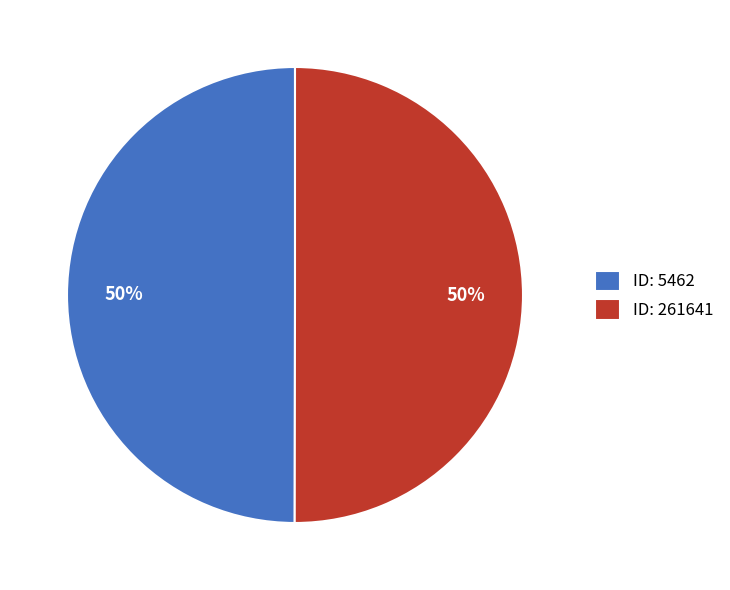

Is the sum of ID: 261641 and ID: 5462 greater than half?

Yes